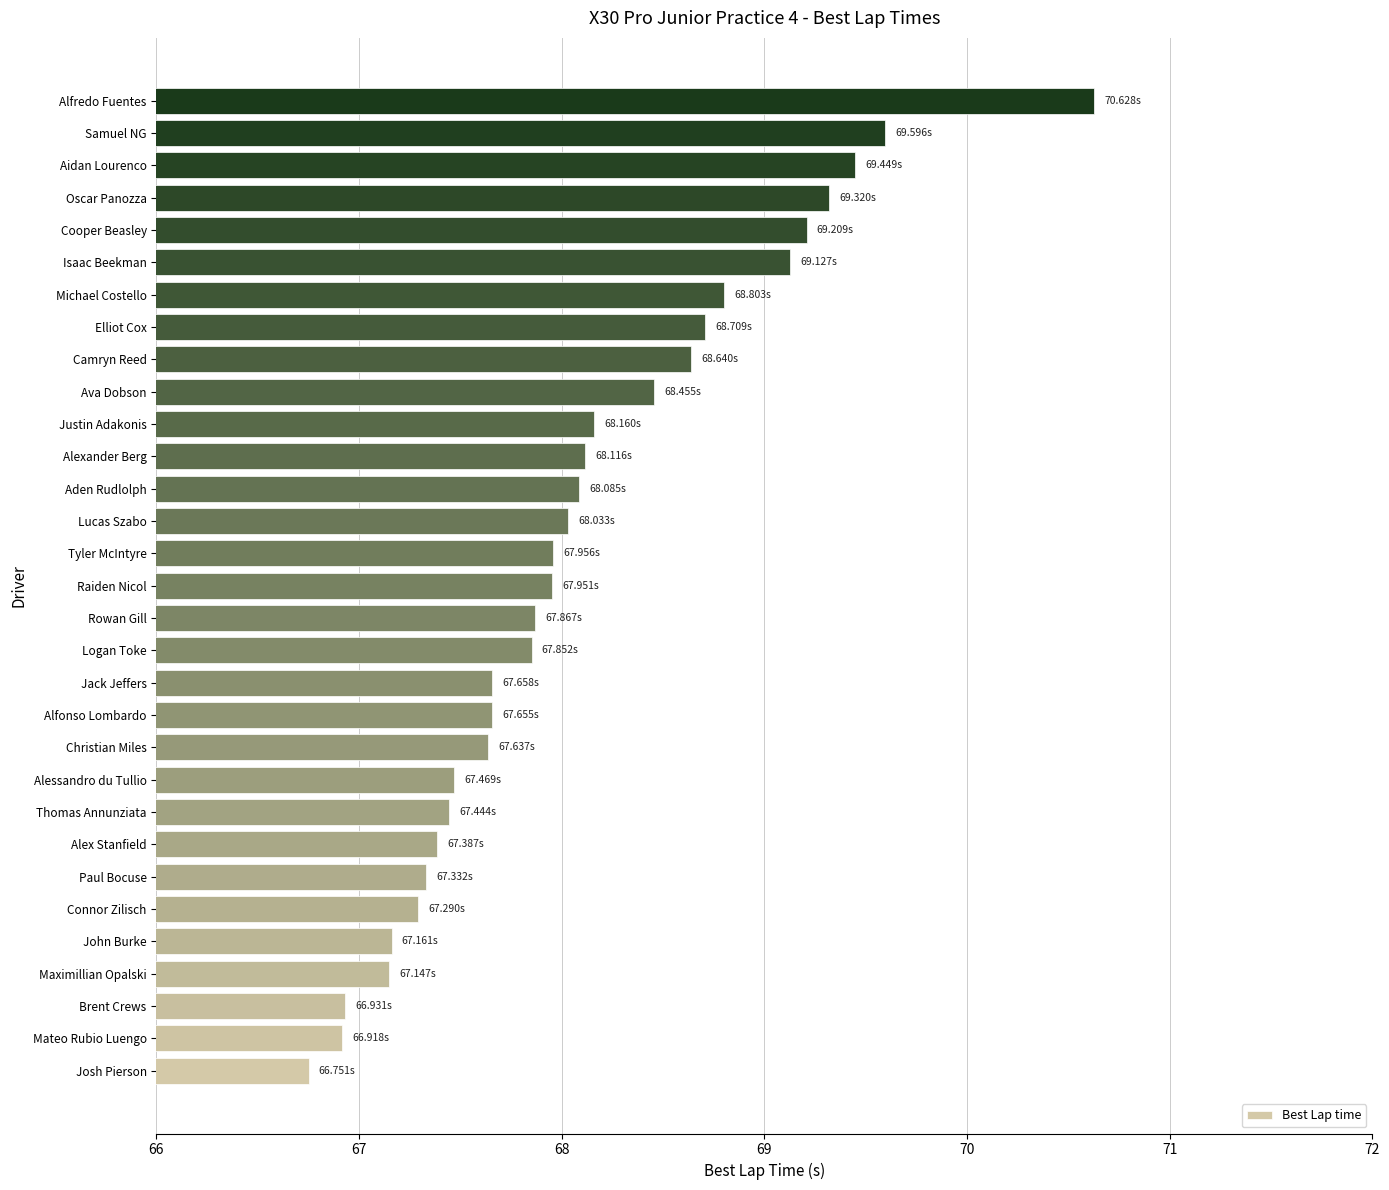

Does the chart contain stacked bars?

No